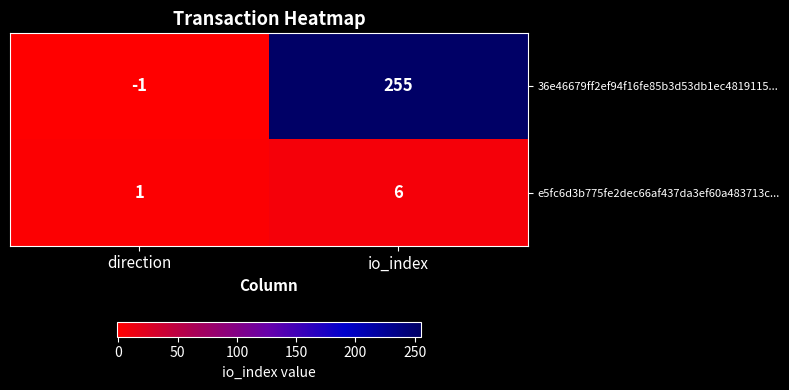

True or false: e5fc6d3b775fe2dec66af437da3ef60a483713c... has a value of 1 at direction.

True